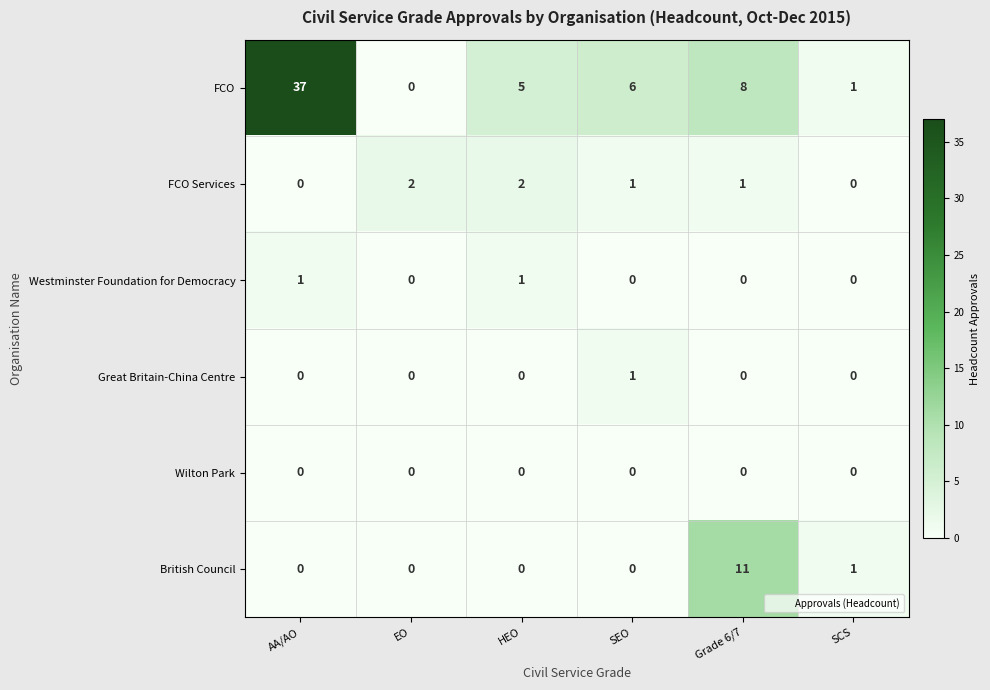

The Great Britain-China Centre series shows 0 at AA/AO. True or false?

True